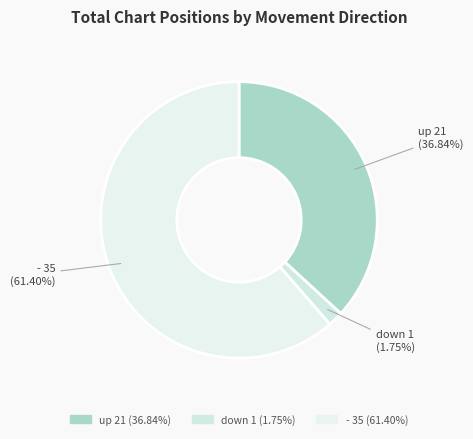

Do down and - together represent more than half of the pie?

Yes